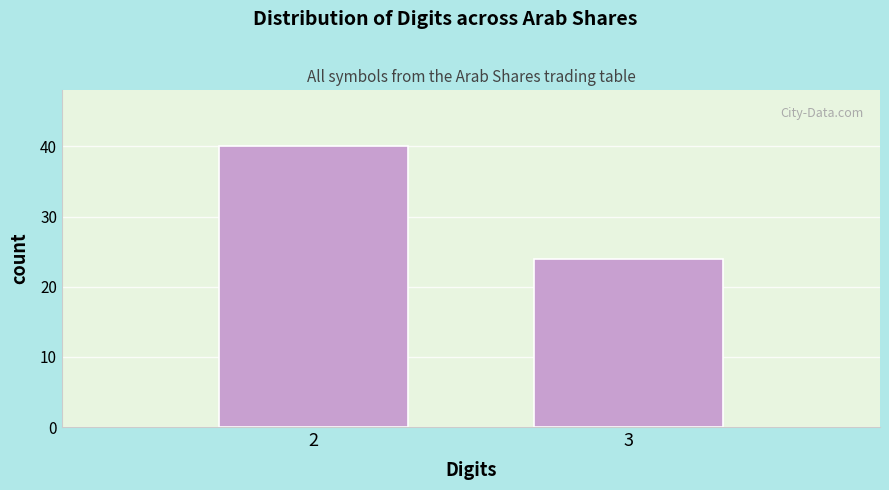

Reading right to left, extract all data points from this chart.

24	40